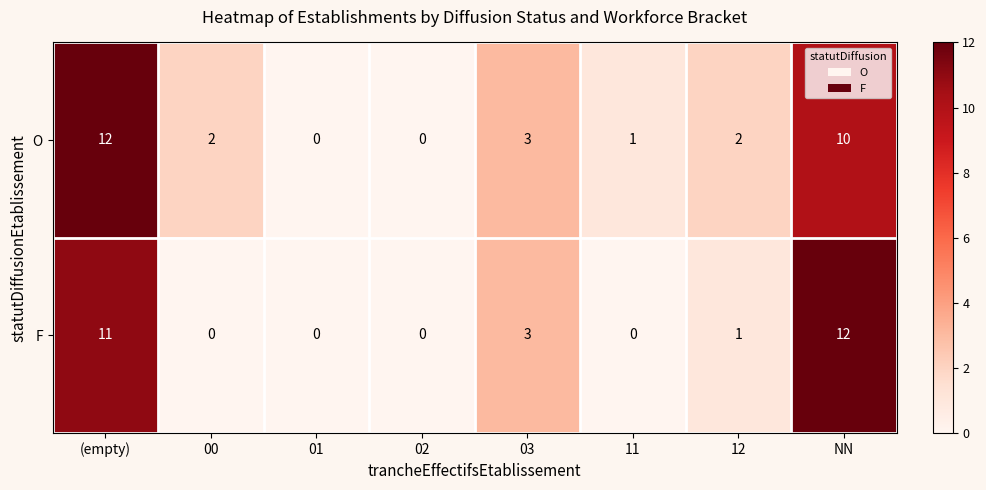

What is the greatest value displayed?

12